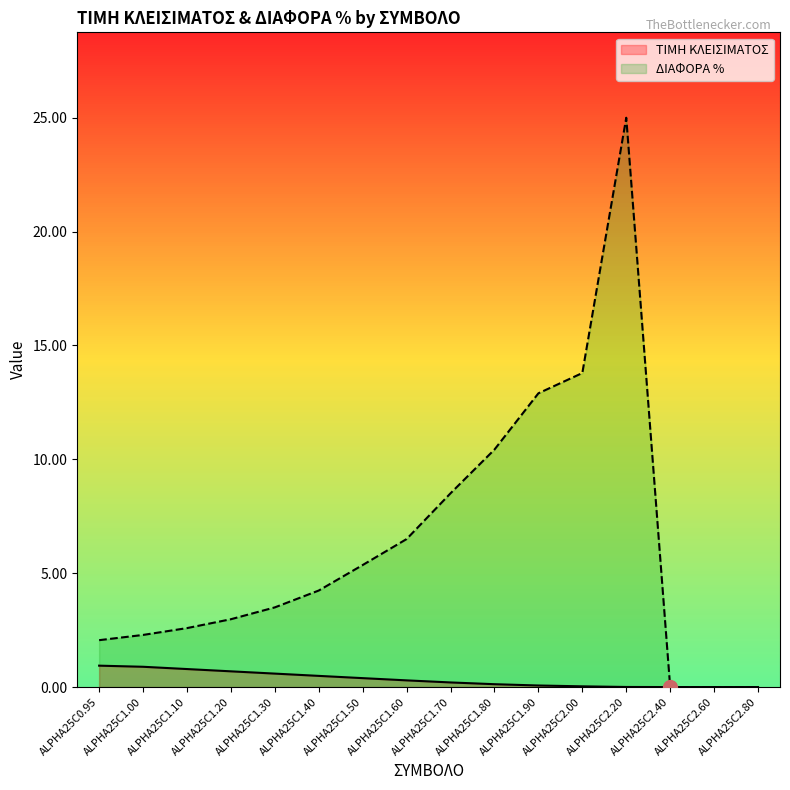

The value of ΔΙΑΦΟΡΑ % at ALPHA25C1.10 is 4.3. True or false?

False